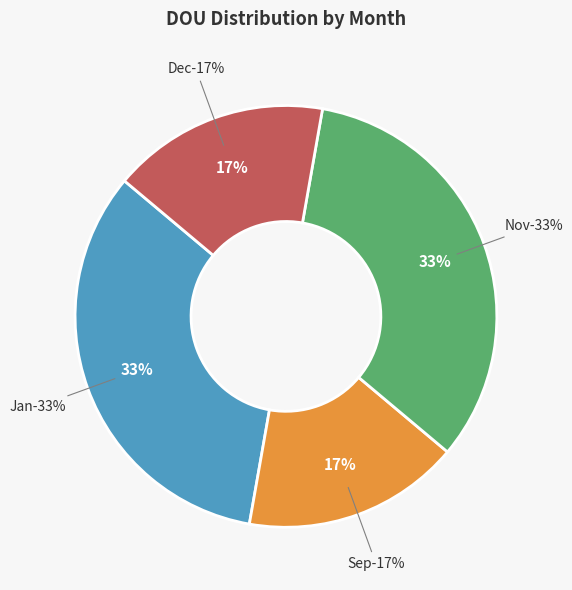

True or false: Dec accounts for 17% of the total.

True